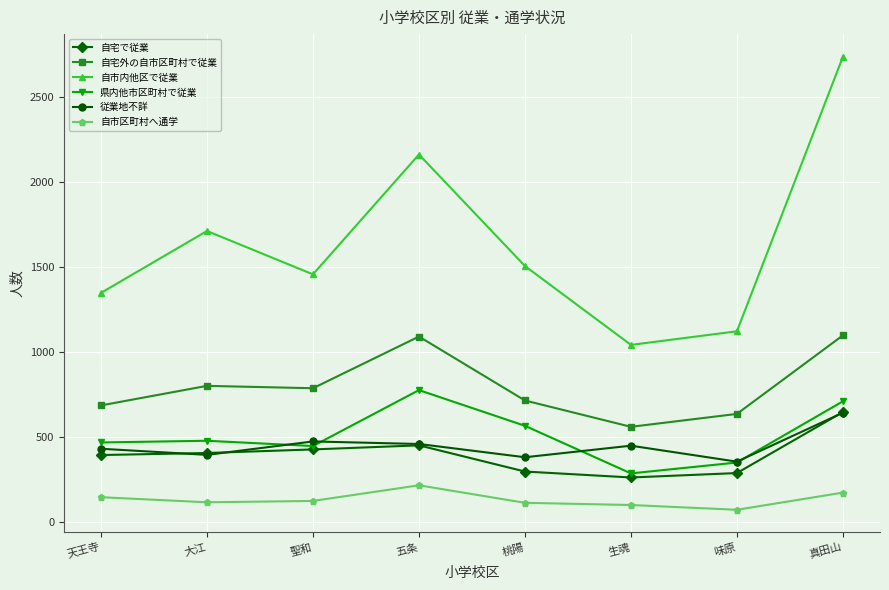

The 県内他市区町村で従業 series shows 196 at 生魂. True or false?

False